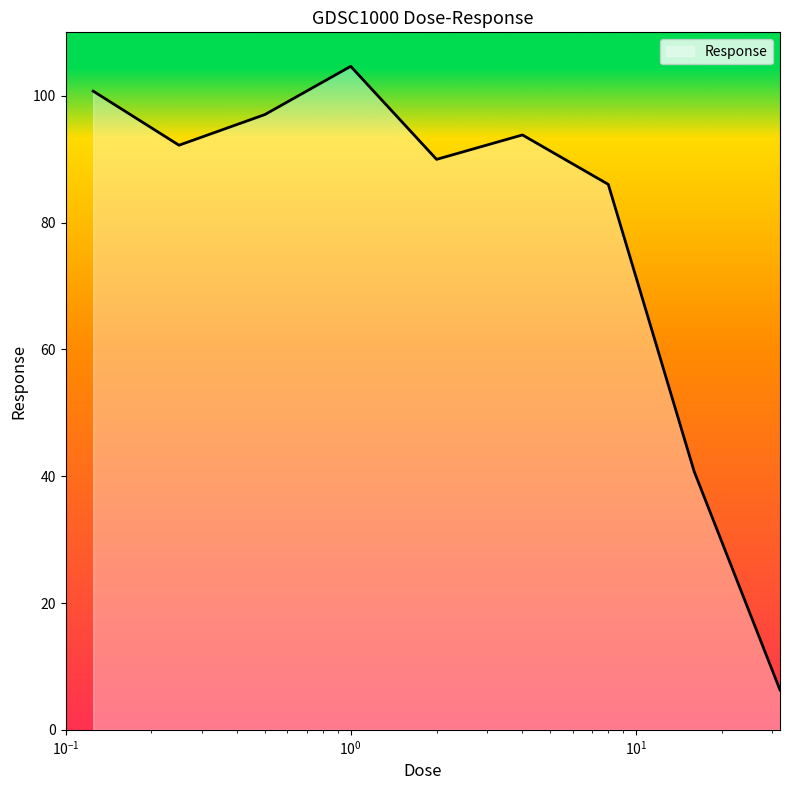

What is the greatest value displayed?

104.6